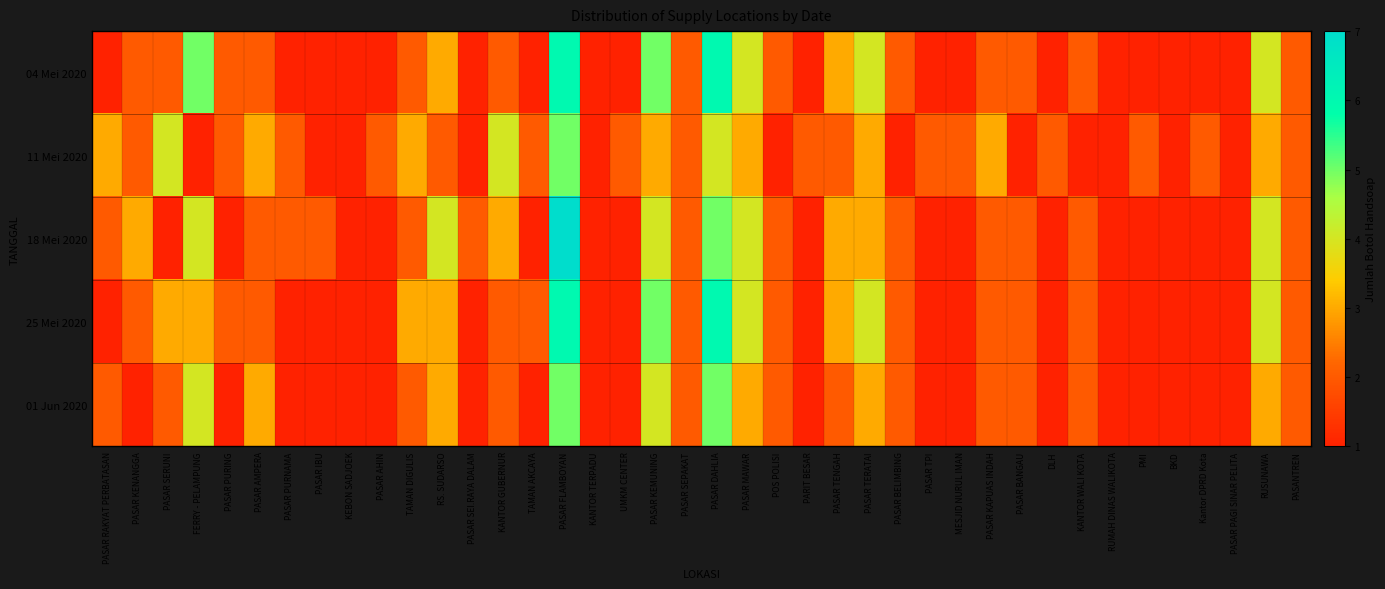

At how many categories does at least one series exceed 1?

35